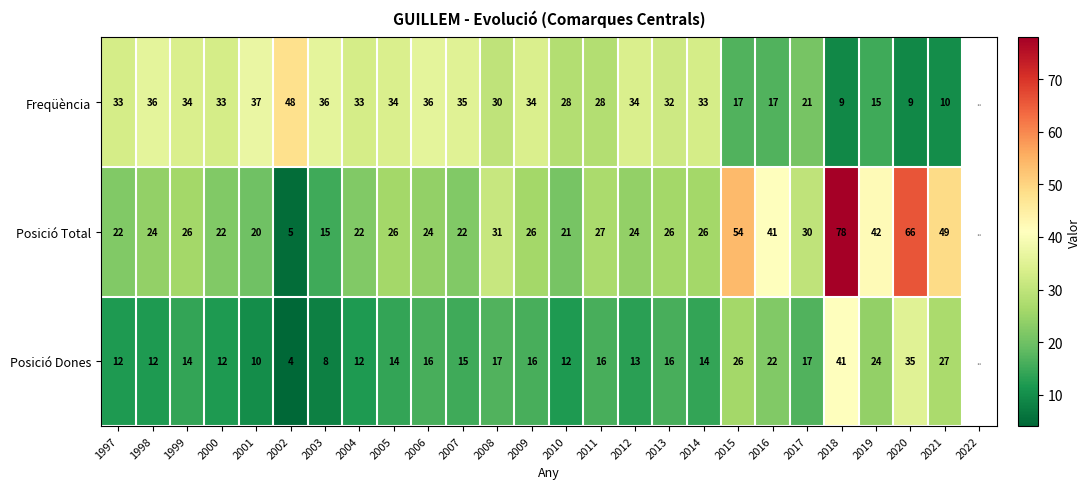

Which label corresponds to the smallest value in the chart?

2002